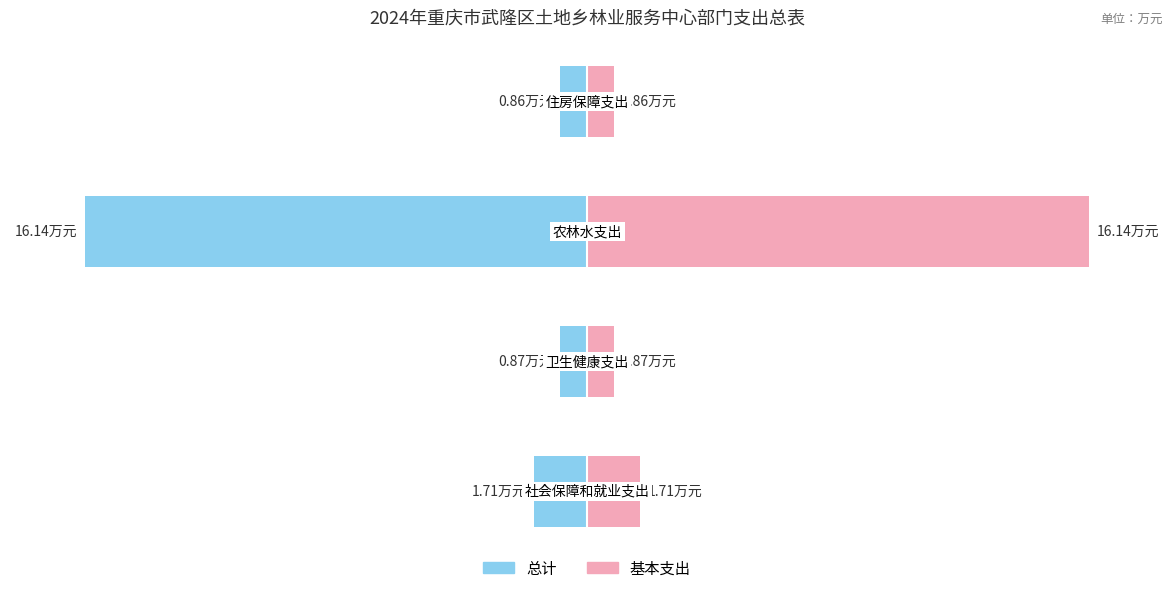

Count the number of data series in this chart.

2